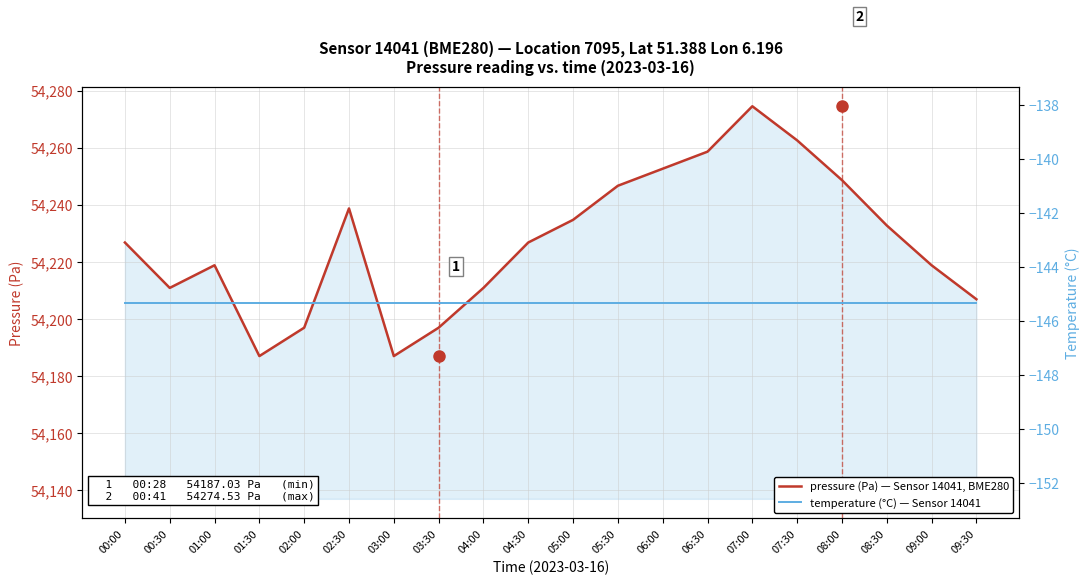

What is the sum of the temperature (°C) — Sensor 14041 values at 01:00 and 09:30?

-290.6